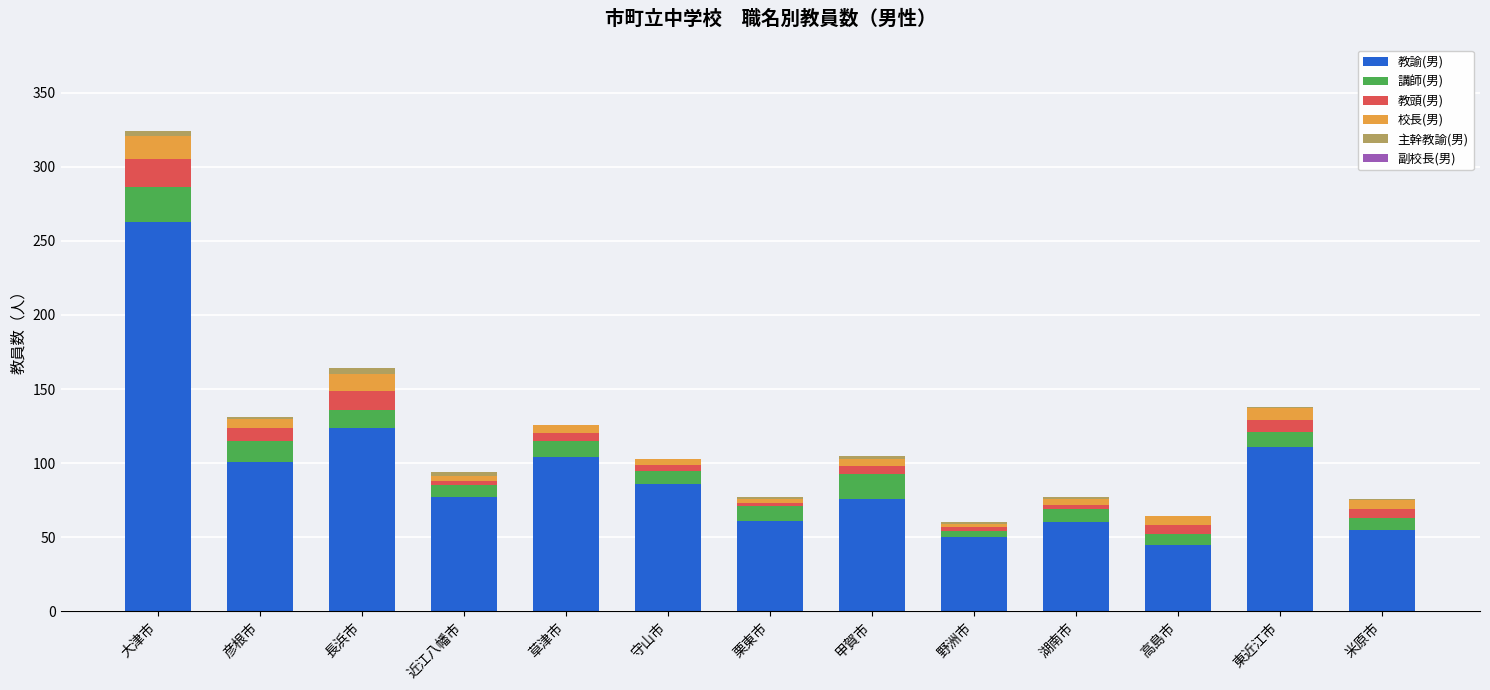

At which label does 教諭(男) reach its peak?

大津市